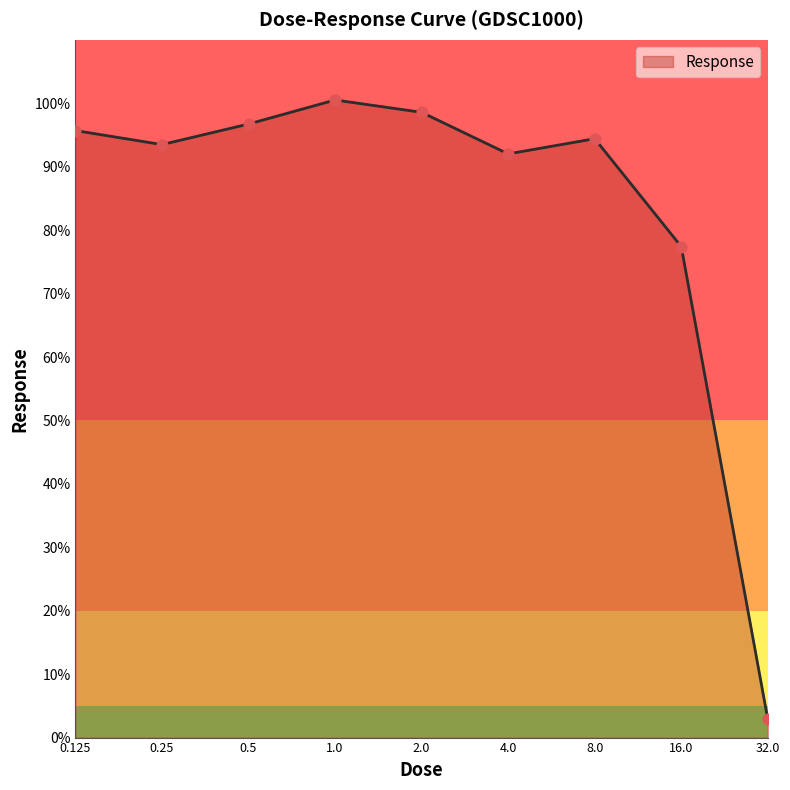

What is the minimum value shown in the chart?

2.9